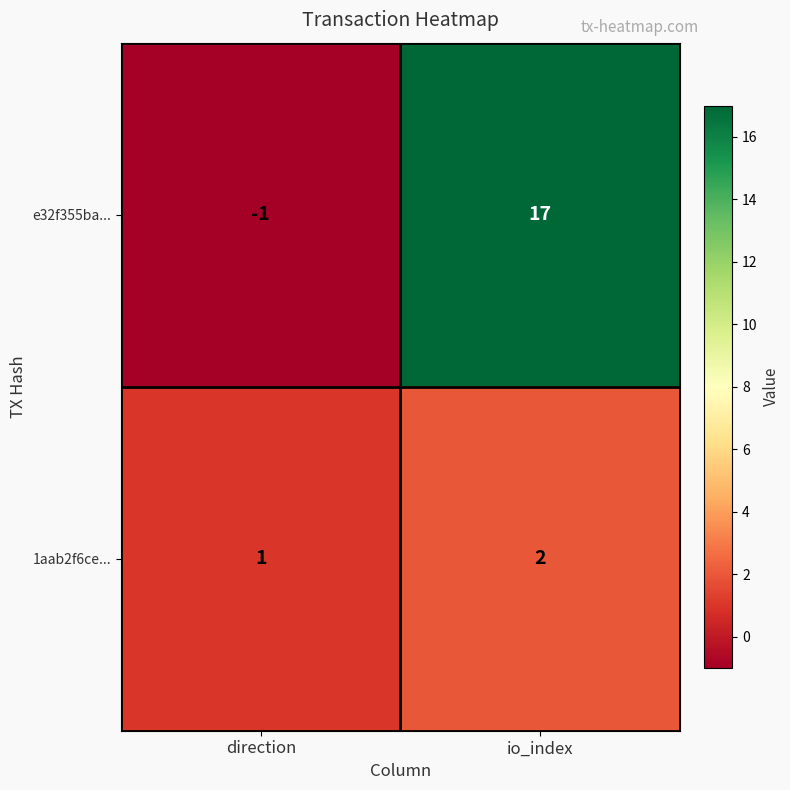

True or false: e32f355ba... has a value of -1 at direction.

True